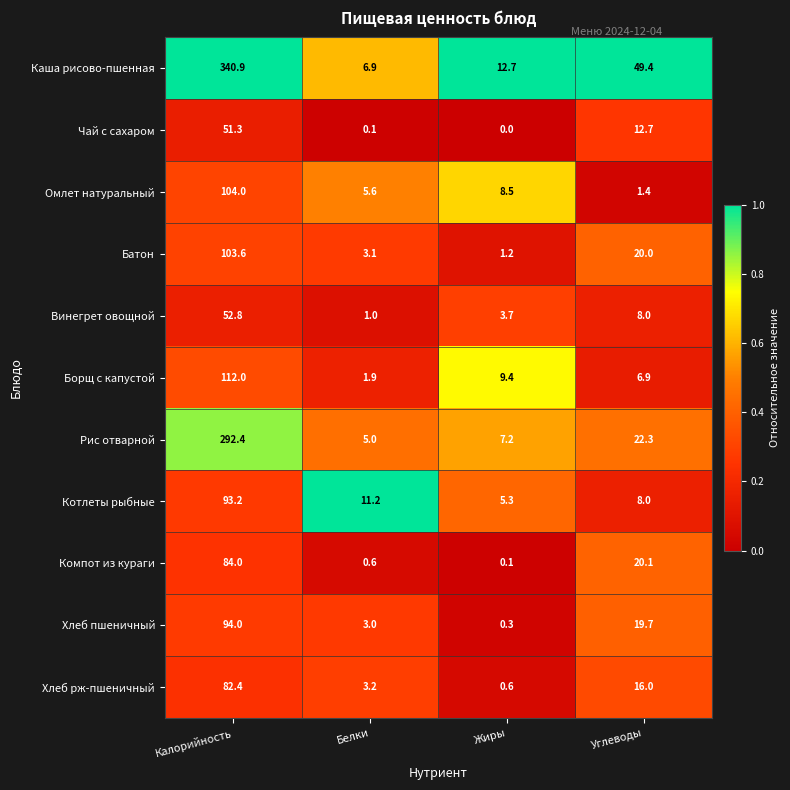

List the series in order of their peak value, lowest first.

Чай с сахаром, Винегрет овощной, Хлеб рж-пшеничный, Компот из кураги, Котлеты рыбные, Хлеб пшеничный, Батон, Омлет натуральный, Борщ с капустой, Рис отварной, Каша рисово-пшенная